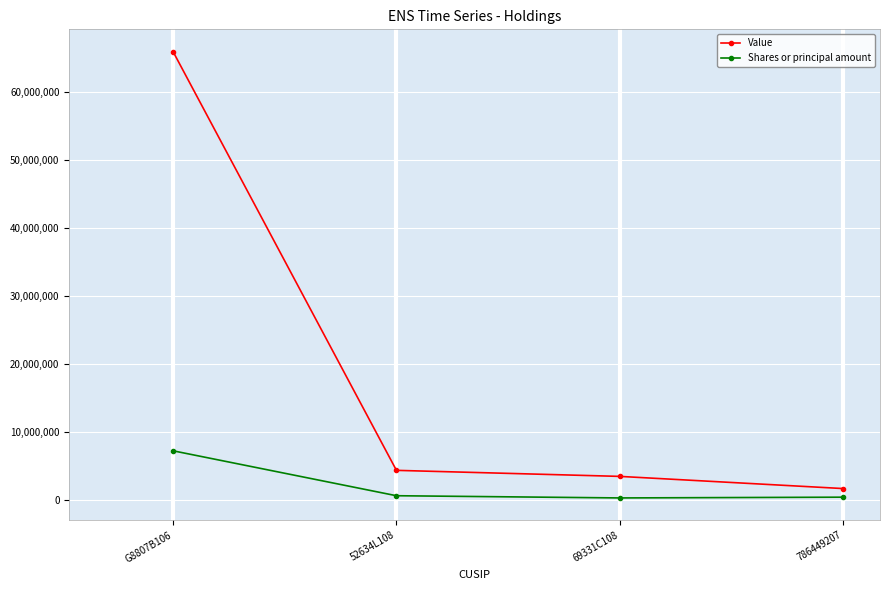

Read the Value value at G8807B106, to the nearest 100.

65862000